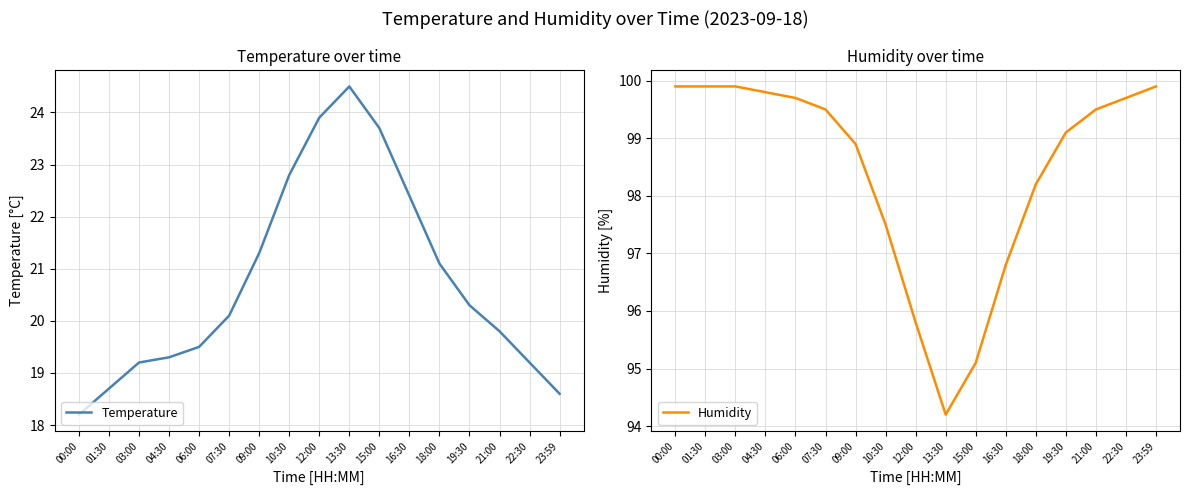

How many lines are shown in the chart?

2